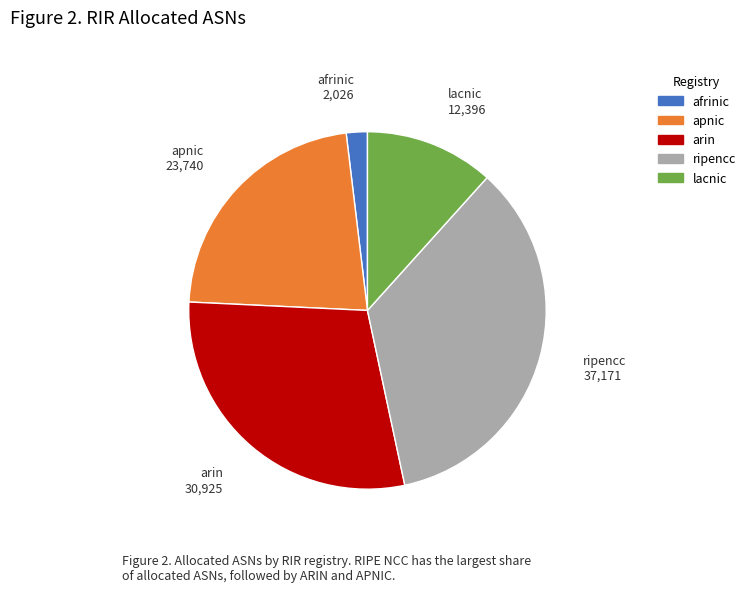

Is the sum of afrinic and lacnic greater than half?

No